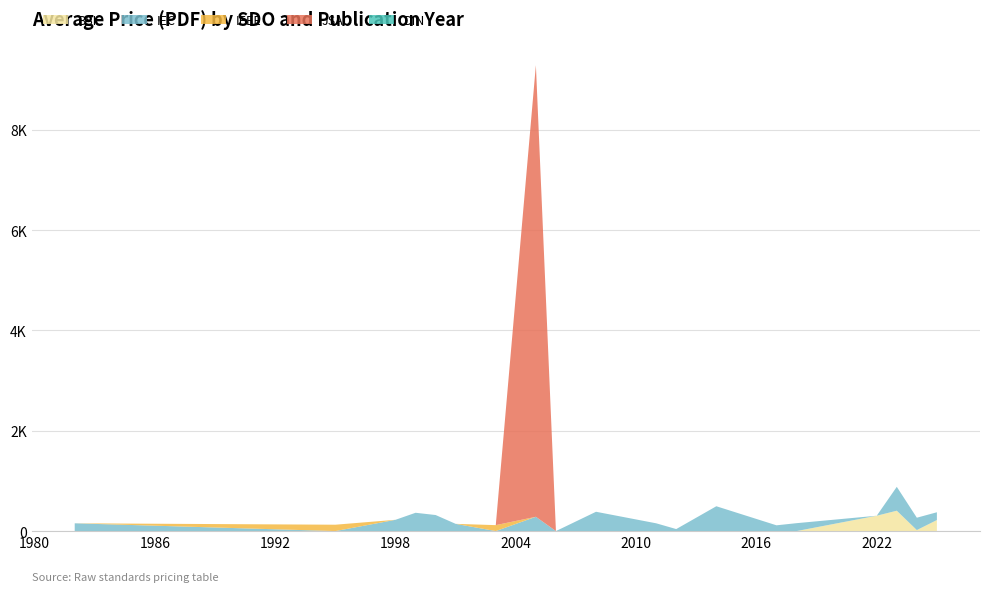

Does the chart have visible grid lines?

Yes